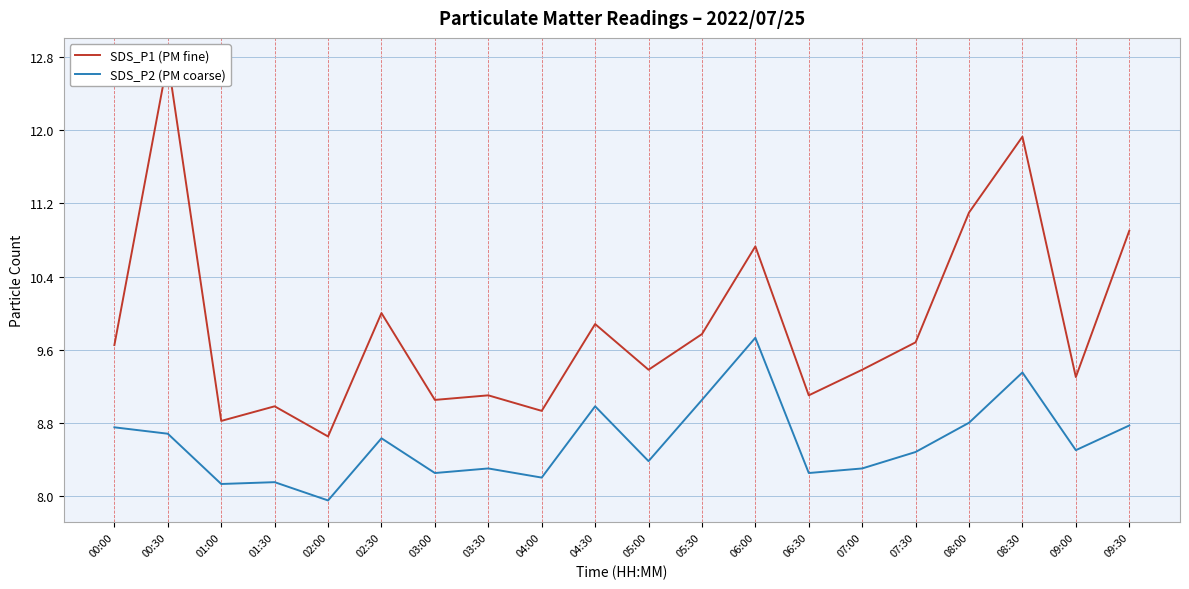

The value of SDS_P1 (PM fine) at 05:00 is 9.4. True or false?

True